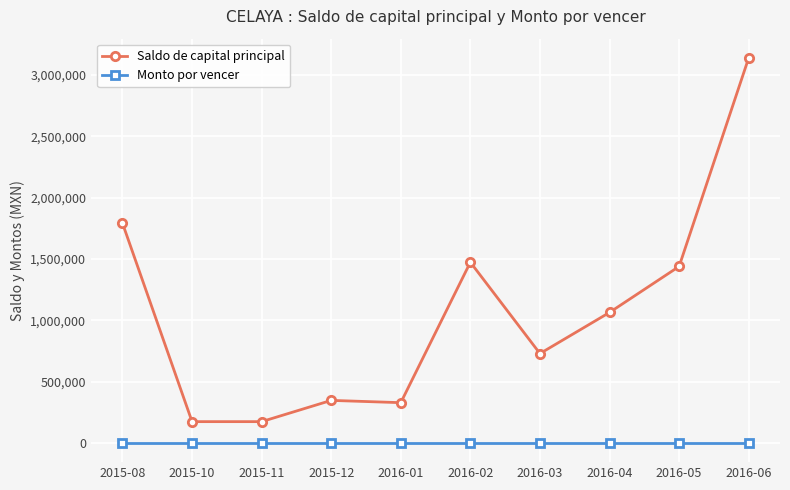

True or false: Saldo de capital principal has a value of 1473200.0 at 2016-02.

True